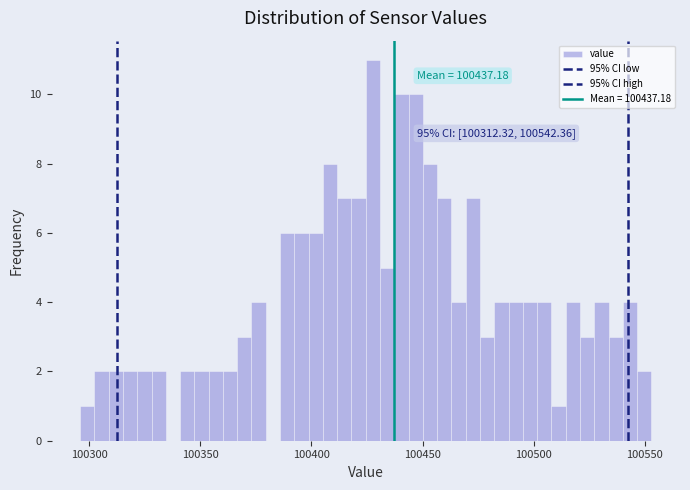

Around what value on the x-axis is the tallest bar? Give the approximate position of its centre, as read against the axis.

100430